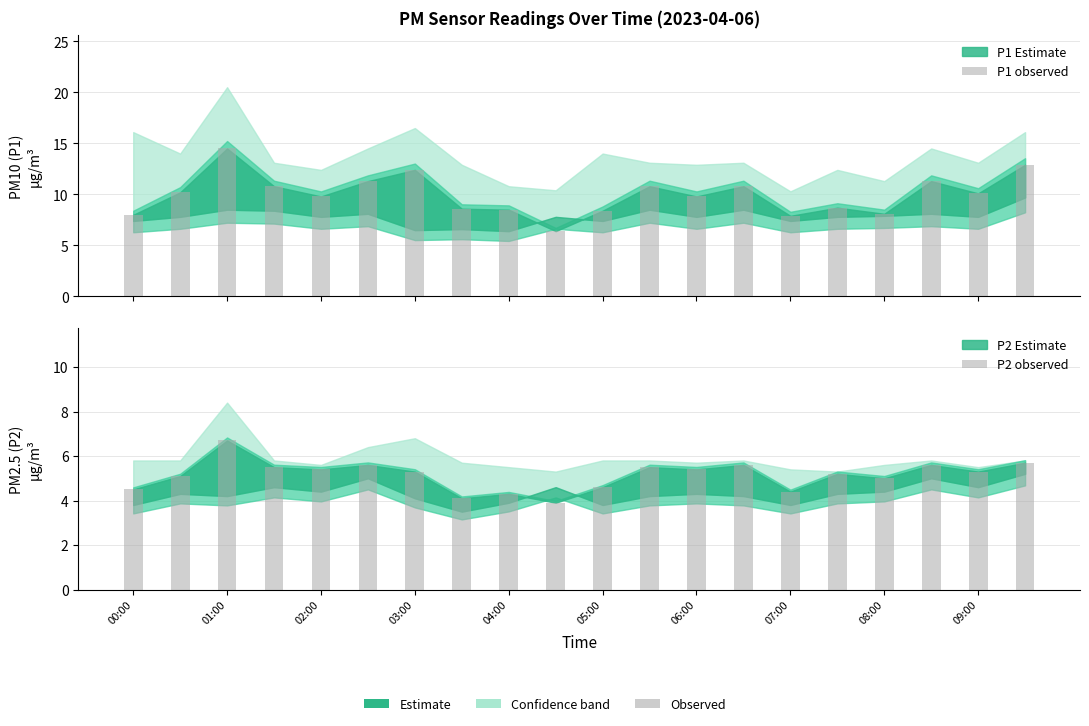

How many bars are there in total?

40